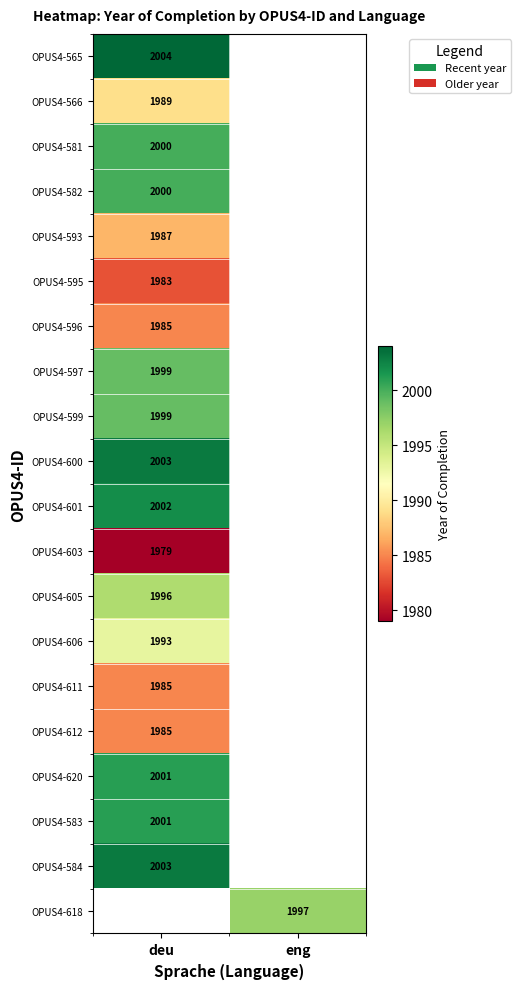

Is it true that OPUS4-595 equals 1983 at deu?

True